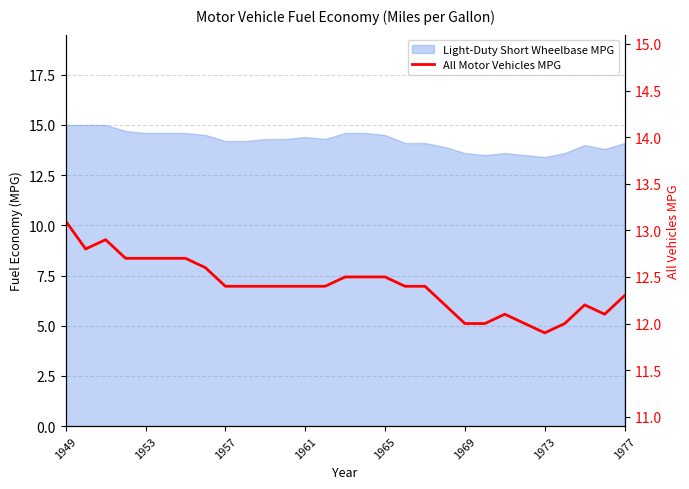

Where is the data nearest to the value 12?

1969